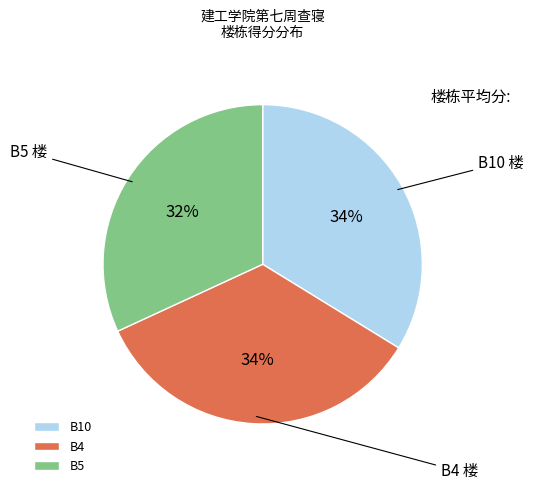

To the nearest percent, what percentage of the pie is B10?

34%